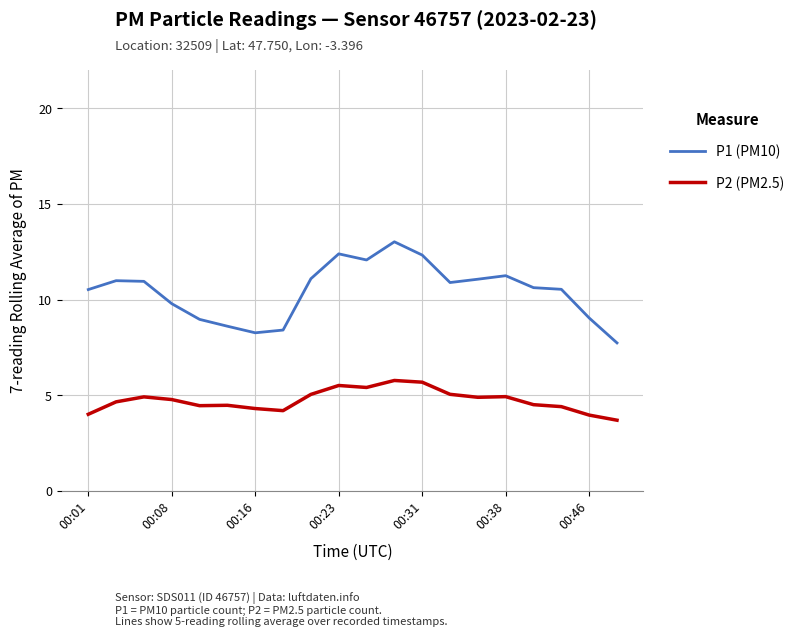

True or false: P2 (PM2.5) and P1 (PM10) cross at least once.

False